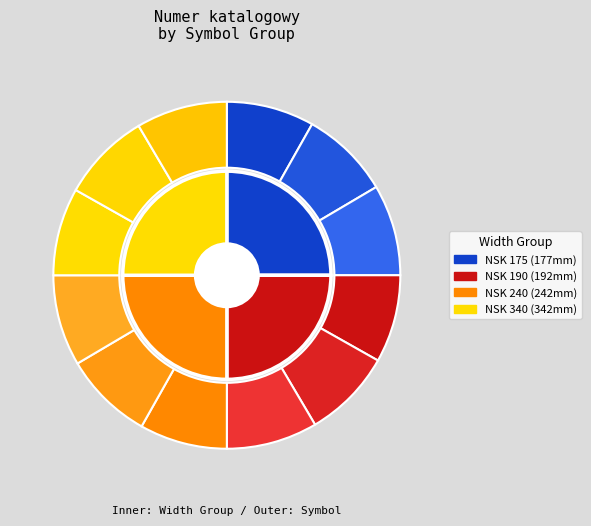

What is the change in value from NSK 240H38 to NSK 340H48?

+10010